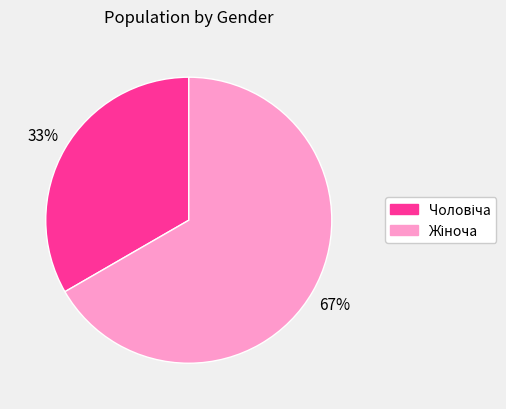

To the nearest percent, what is the average slice percentage?

50%